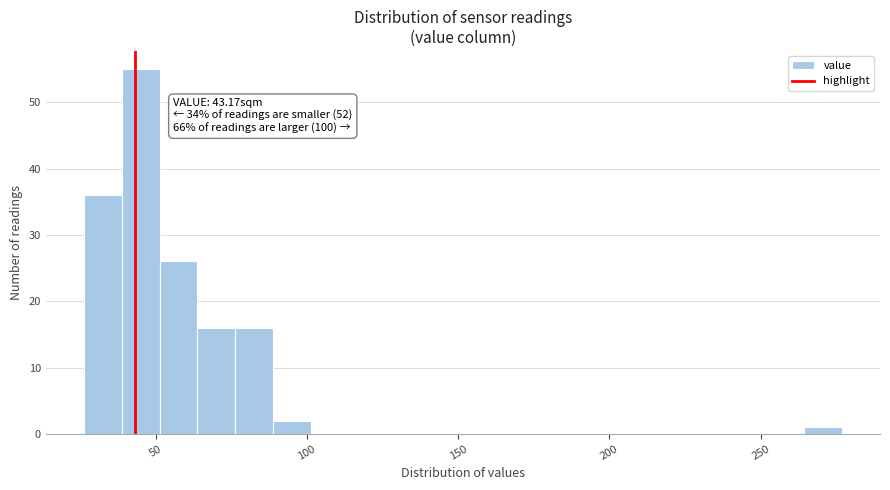

Read against the x-axis, roughly where is the centre of the tallest bar?

45